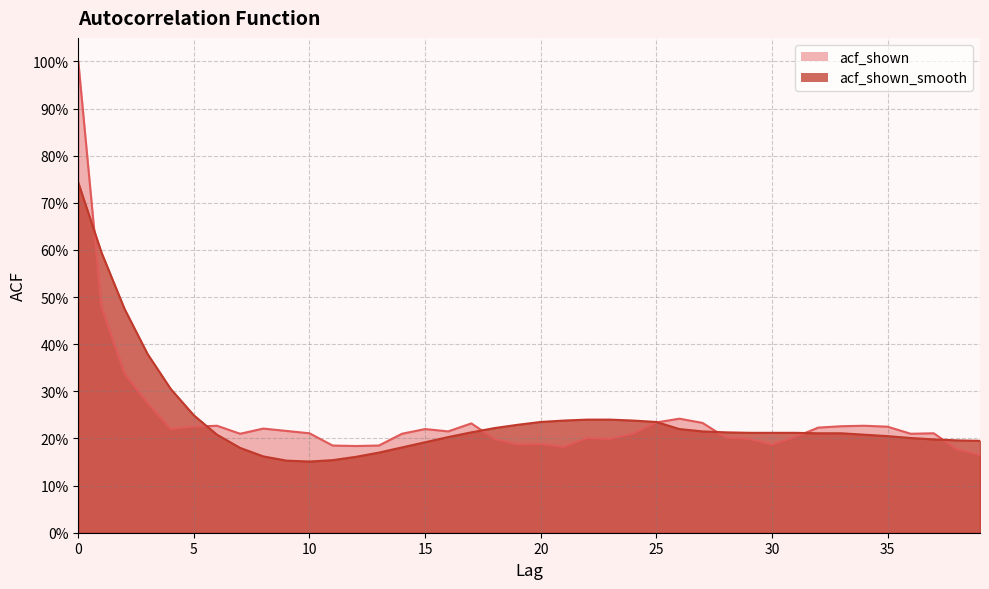

Which series has the largest total across all categories?

acf_shown_smooth